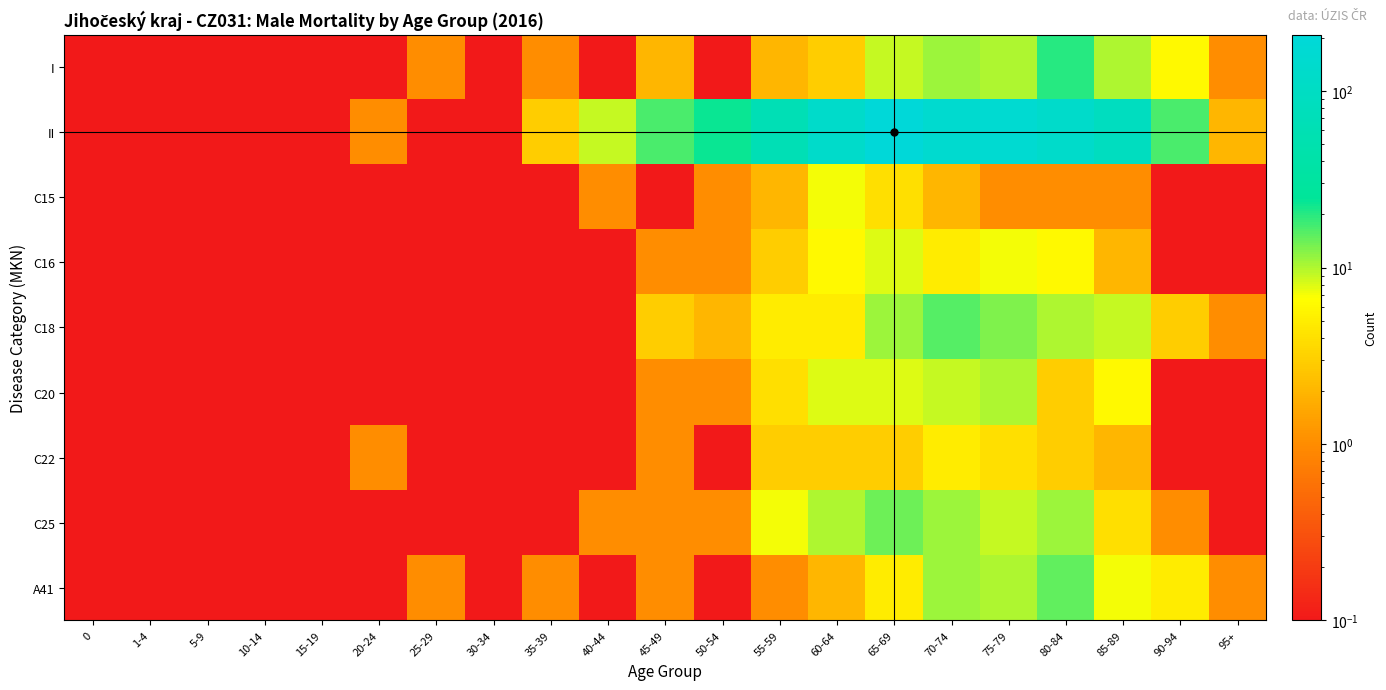

At how many categories does at least one series exceed 111?

5